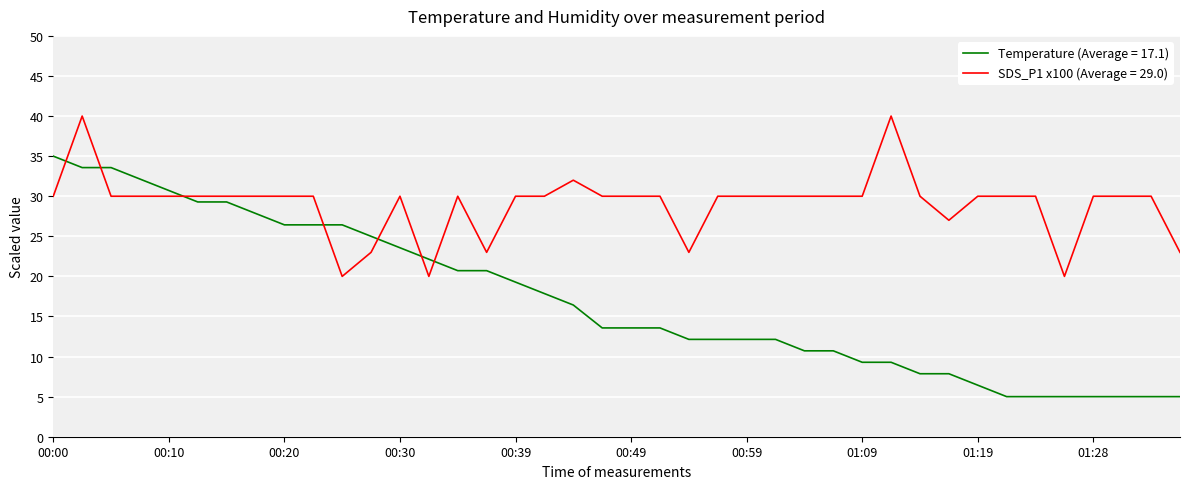

Rank the series by their maximum value, from highest to lowest.

SDS_P1 x100 (Average = 29.0), Temperature (Average = 17.1)